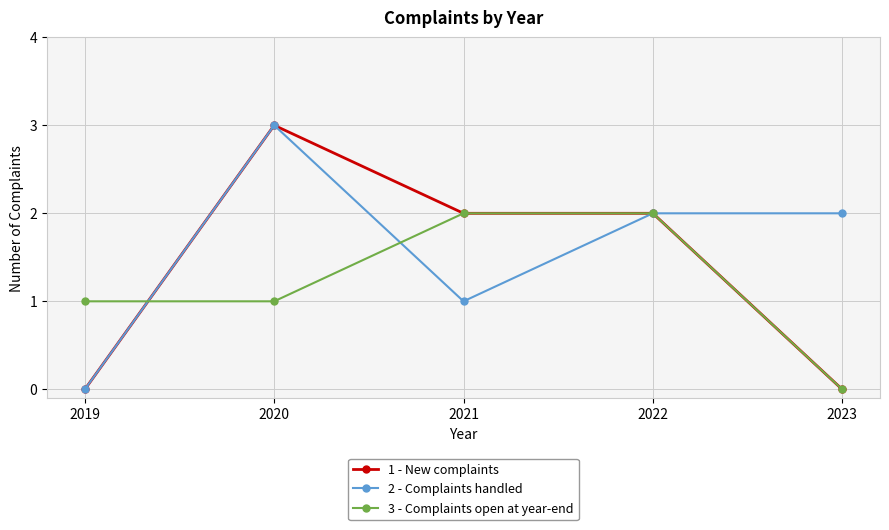

List the series in order of their overall mean, highest first.

2 - Complaints handled, 1 - New complaints, 3 - Complaints open at year-end